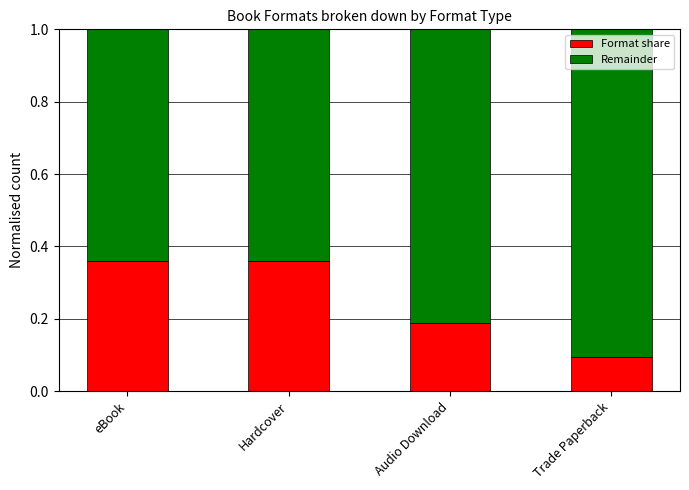

What are all the series names shown in the legend?

Format share, Remainder